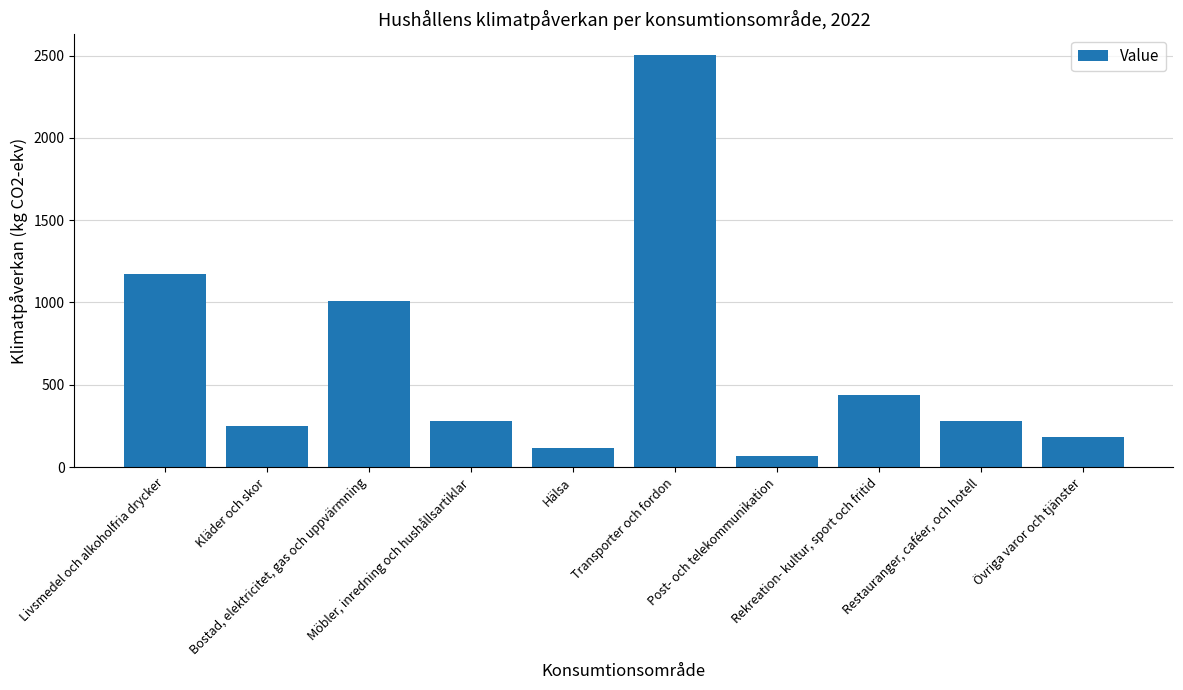

Is it true that the value at Transporter och fordon is 2503?

True